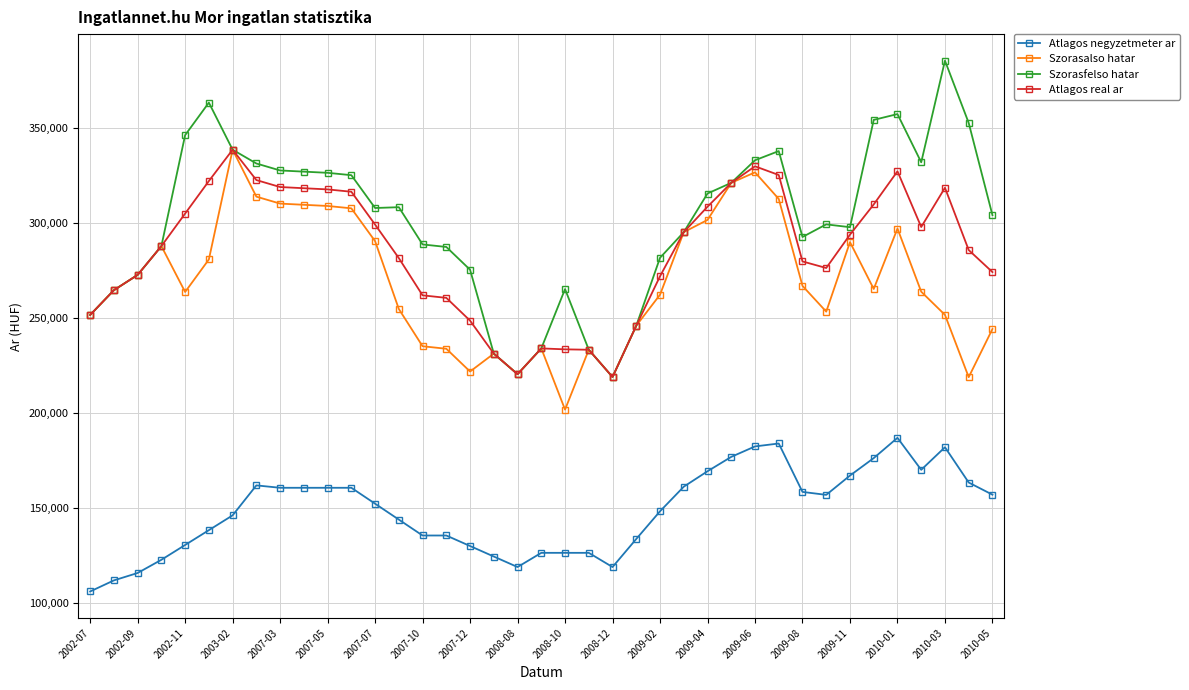

Which series has the largest total across all categories?

Szorasfelso hatar